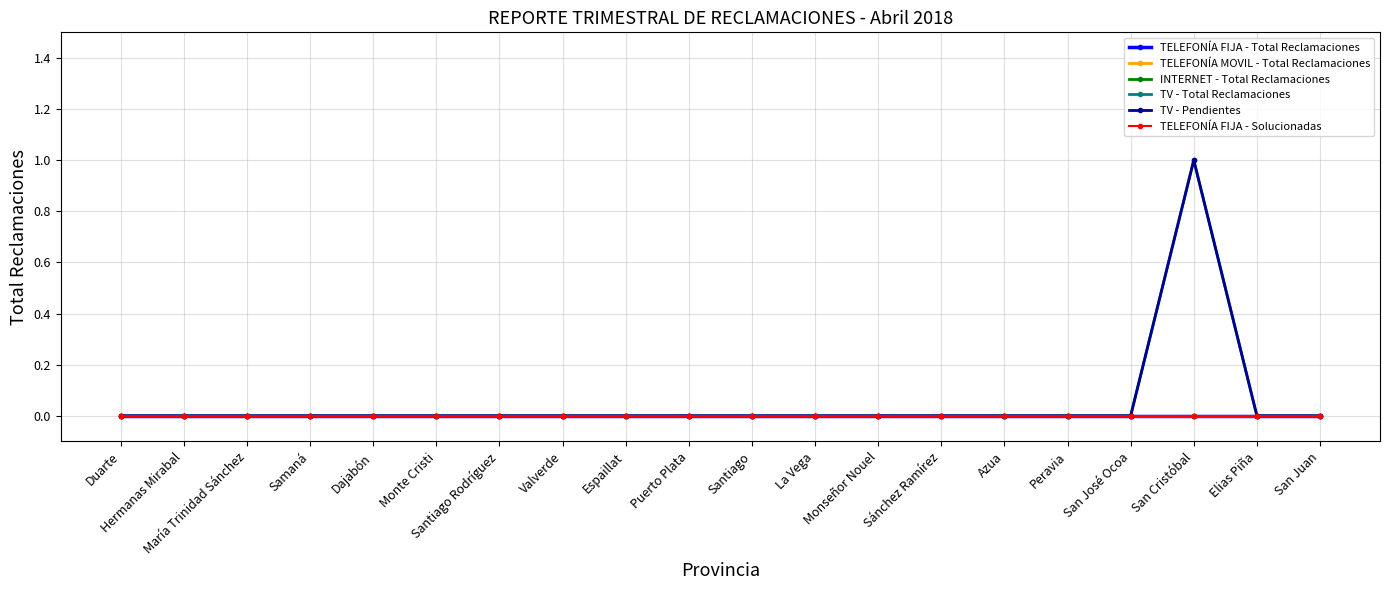

Is this an area chart (filled region under the line)?

No